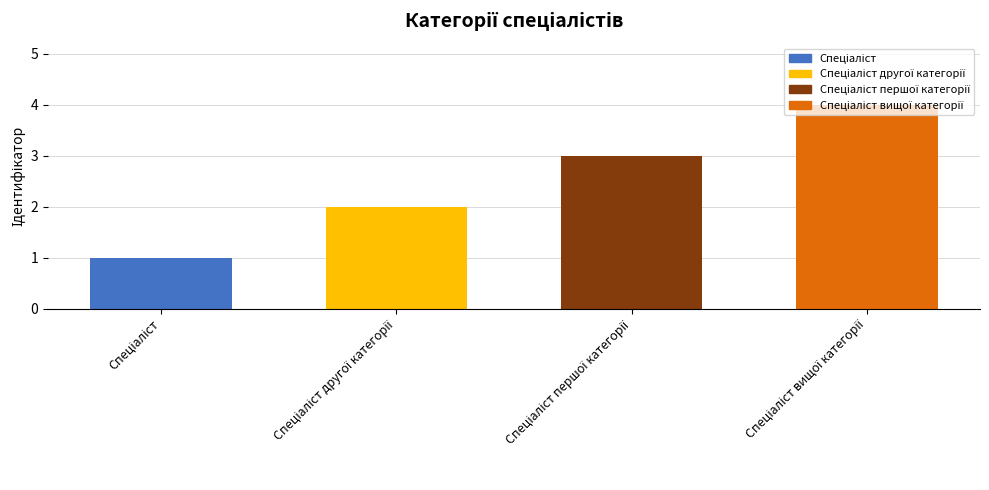

What is the sum of all values?

10